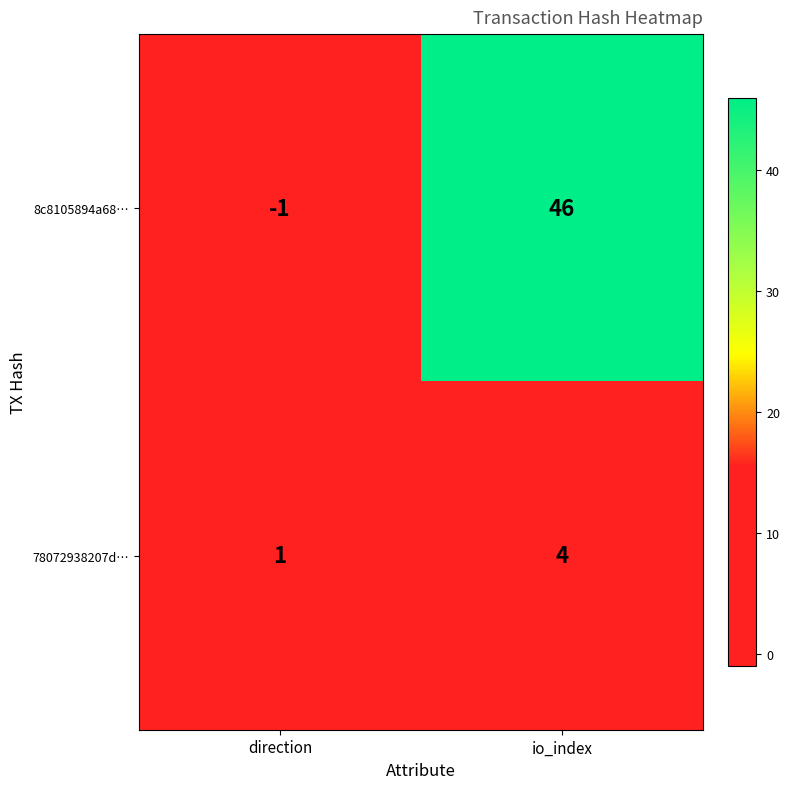

At which category does the chart reach its peak across all series?

io_index